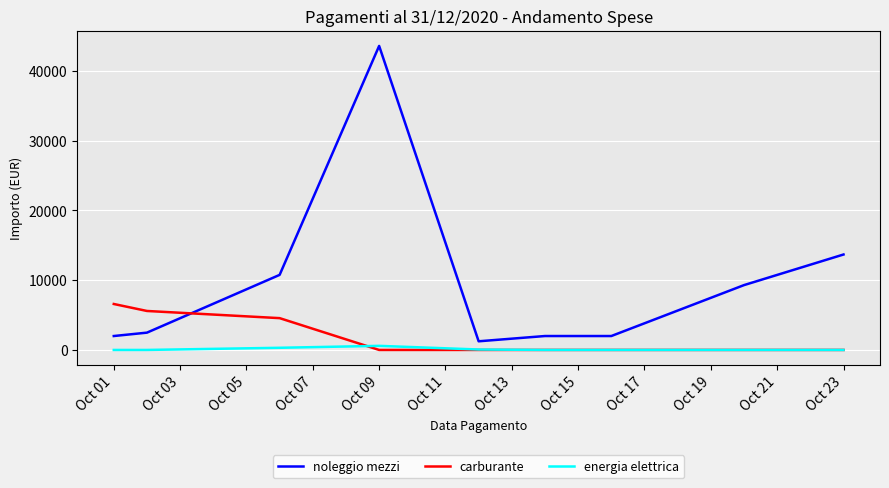

Which series has the largest range (max minus min)?

noleggio mezzi